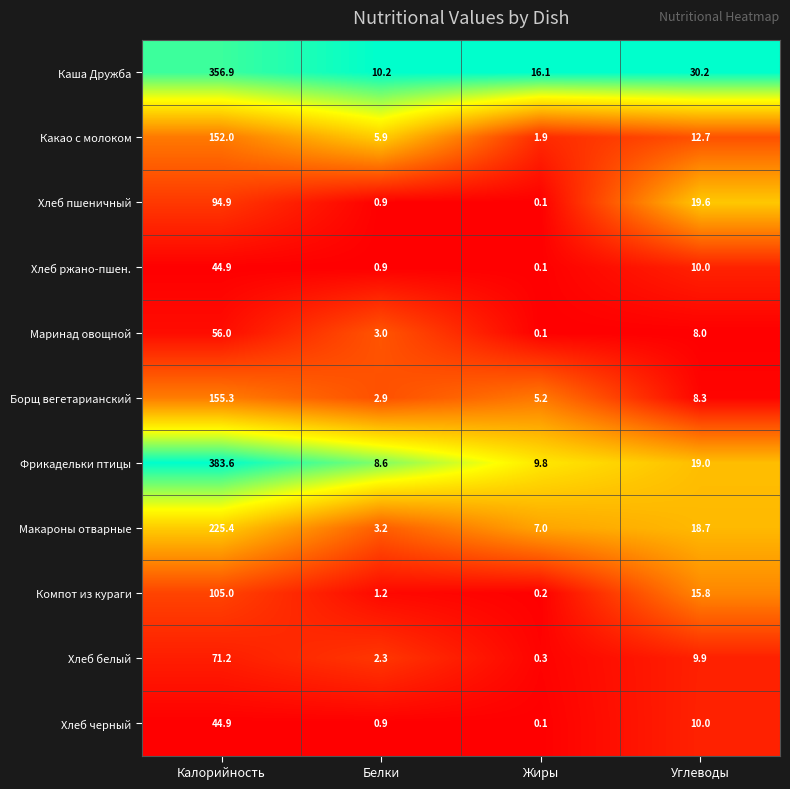

Is it true that Макароны отварные equals 3.2 at Белки?

True